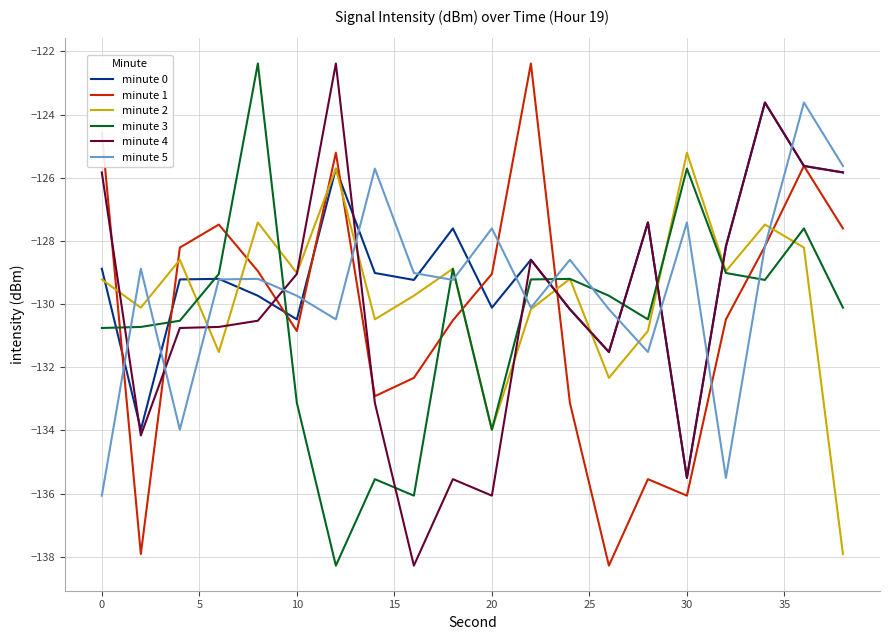

What is the greatest value displayed?

-122.4